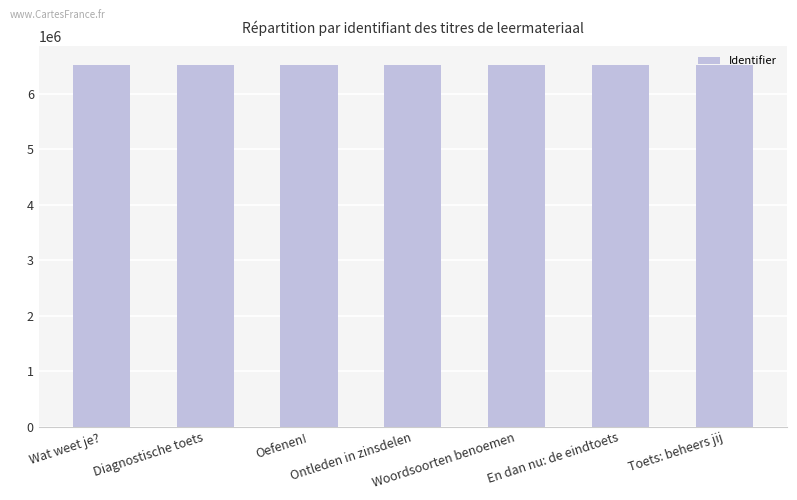

What is the value of the 1st bar from the left?

6528465